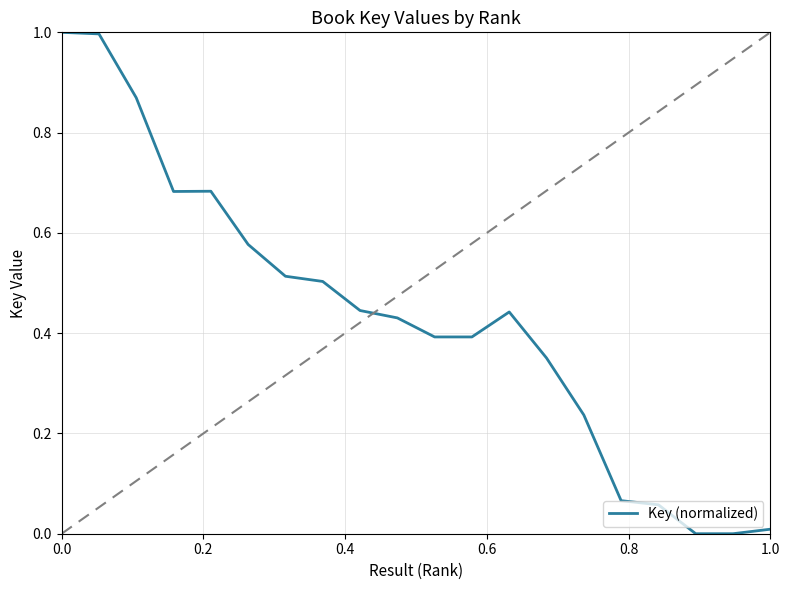

What is the greatest value displayed?

1.0